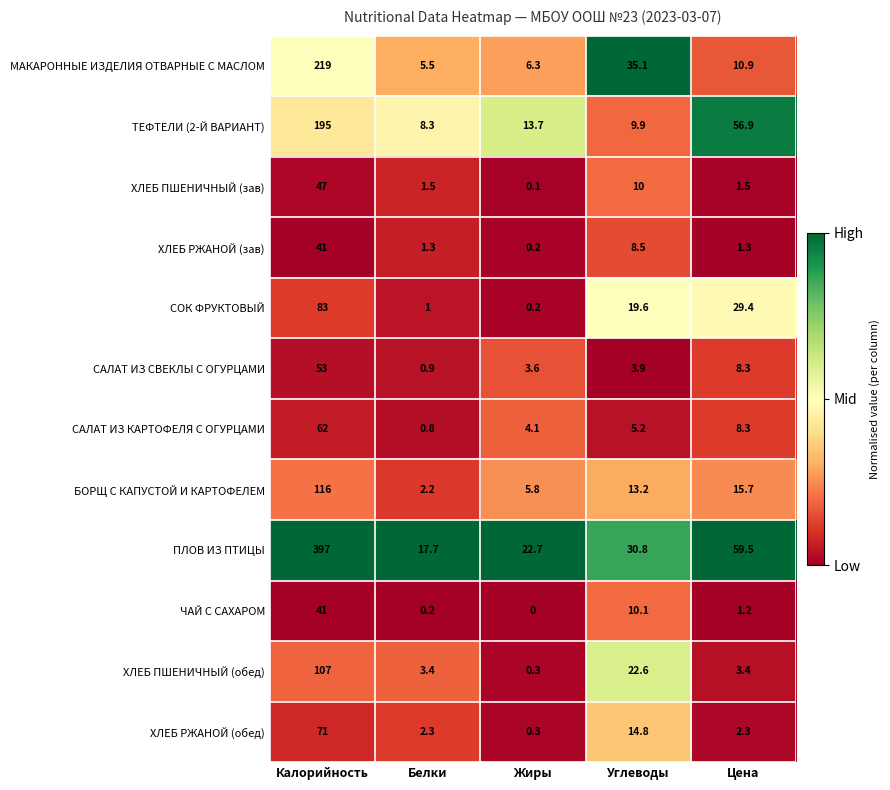

What is the greatest value displayed?

397.0